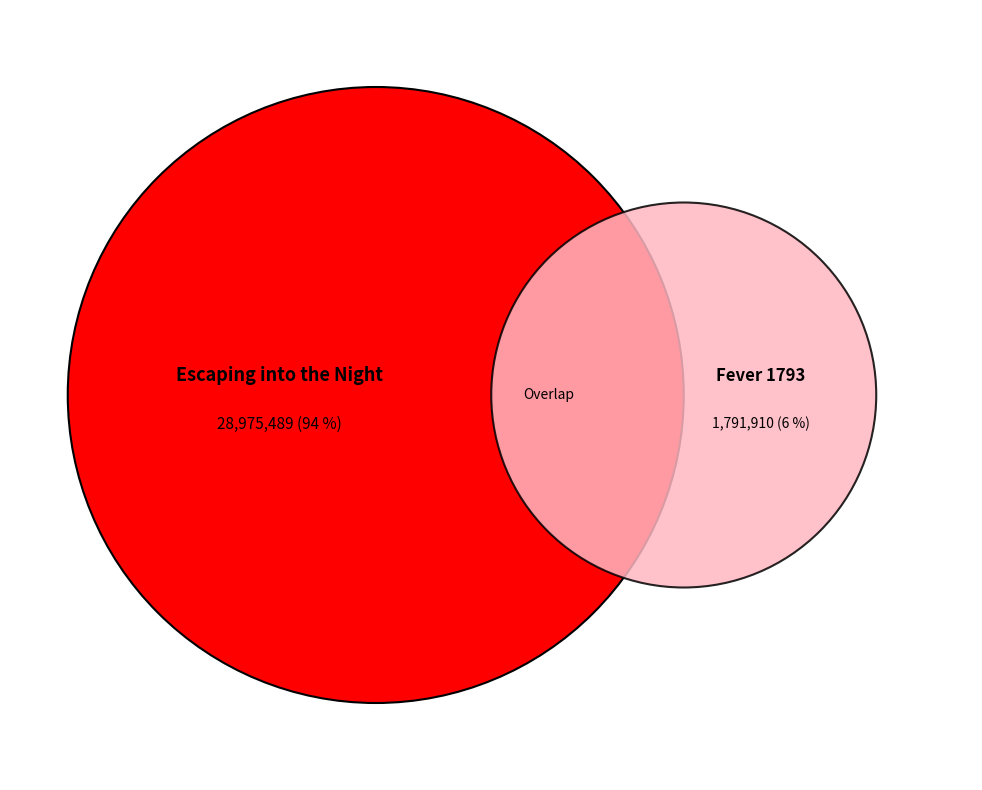

To the nearest percent, what is the difference between the largest and smallest slice percentages?

88%